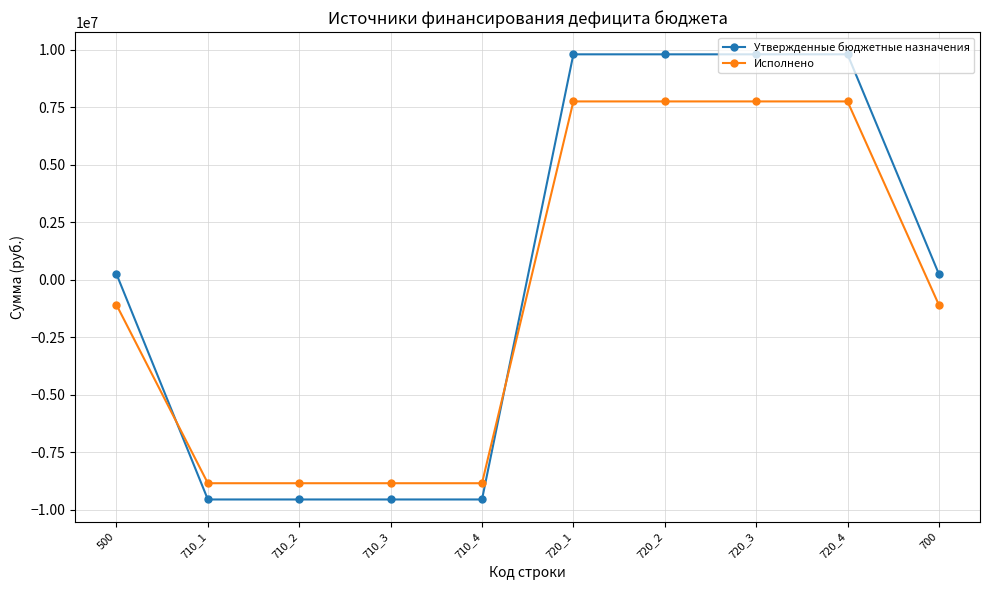

Is it true that Исполнено equals -1903540.8 at 700?

False